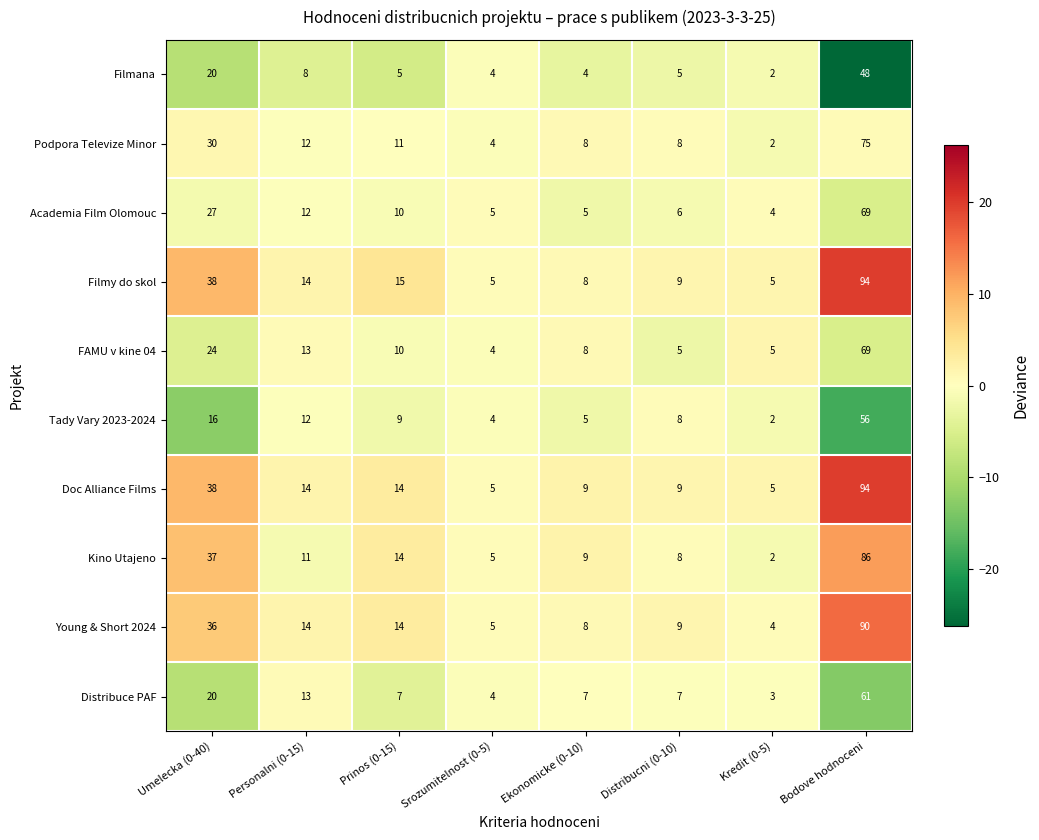

The Tady Vary 2023-2024 series shows 2 at Kredit (0-5). True or false?

True